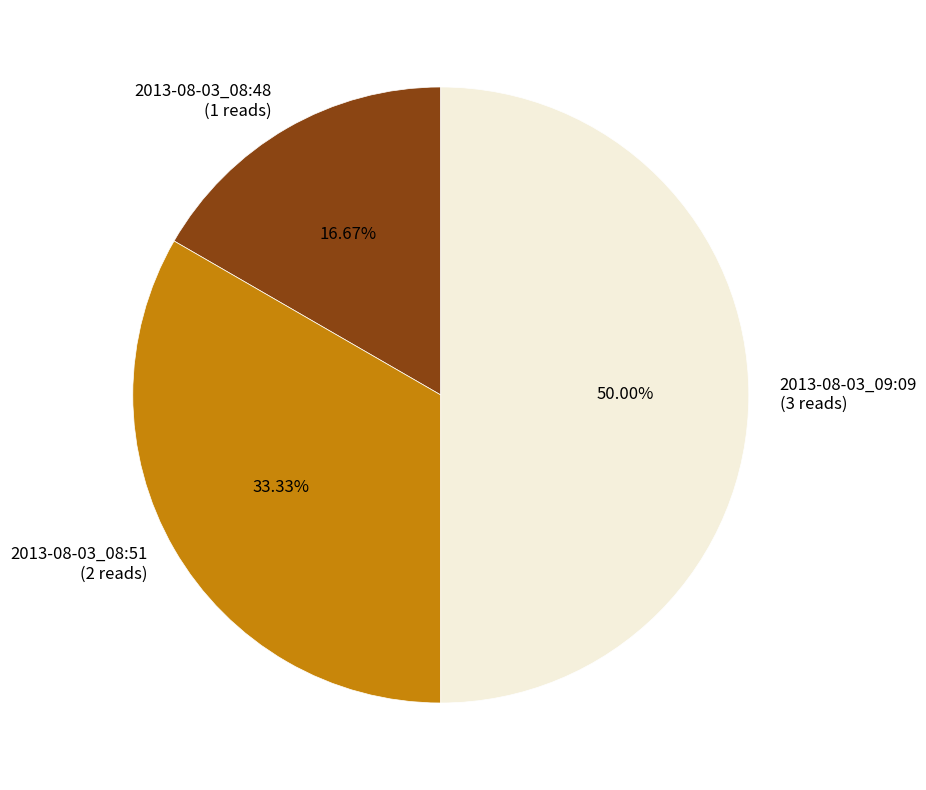

To the nearest percent, what portion does 2013-08-03_08:48 represent?

17%